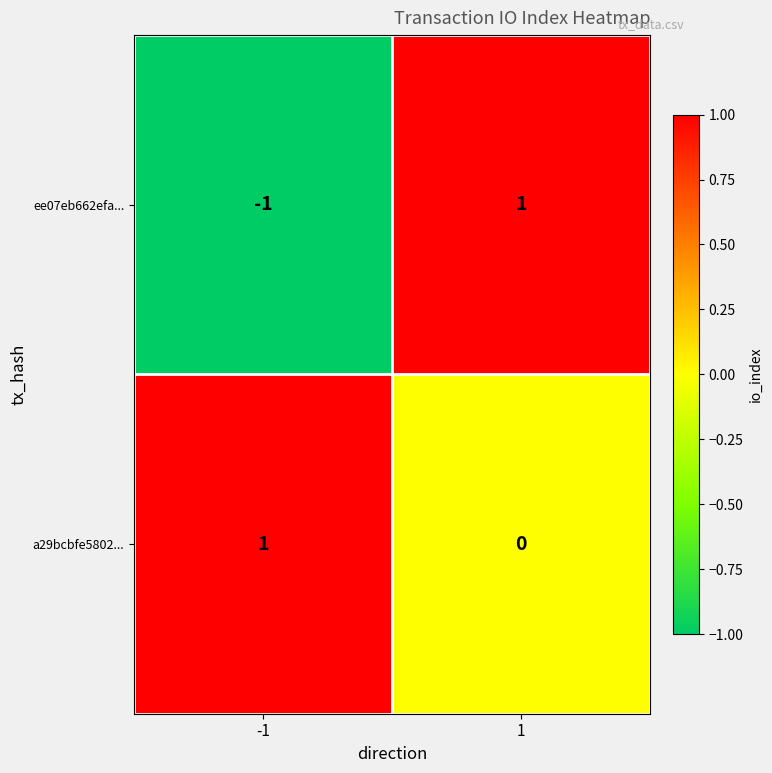

Reading left to right, list all the values displayed in this chart.

ee07eb662efa...: -1=-1	1=1
a29bcbfe5802...: -1=1	1=0